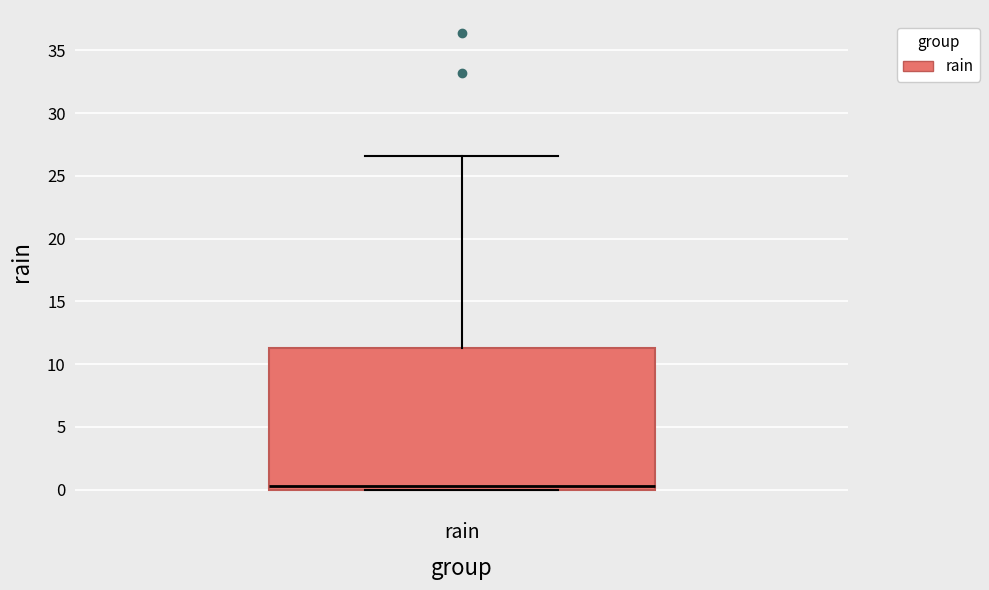

Read this box plot against the y-axis: the position of the median line, the range covered by the box, and the ends of both whiskers. The values are not printed on the chart, so give them approximately, as read against the axis.

median 0.5, box 0.0 to 11.5, whiskers 0.0 to 26.5